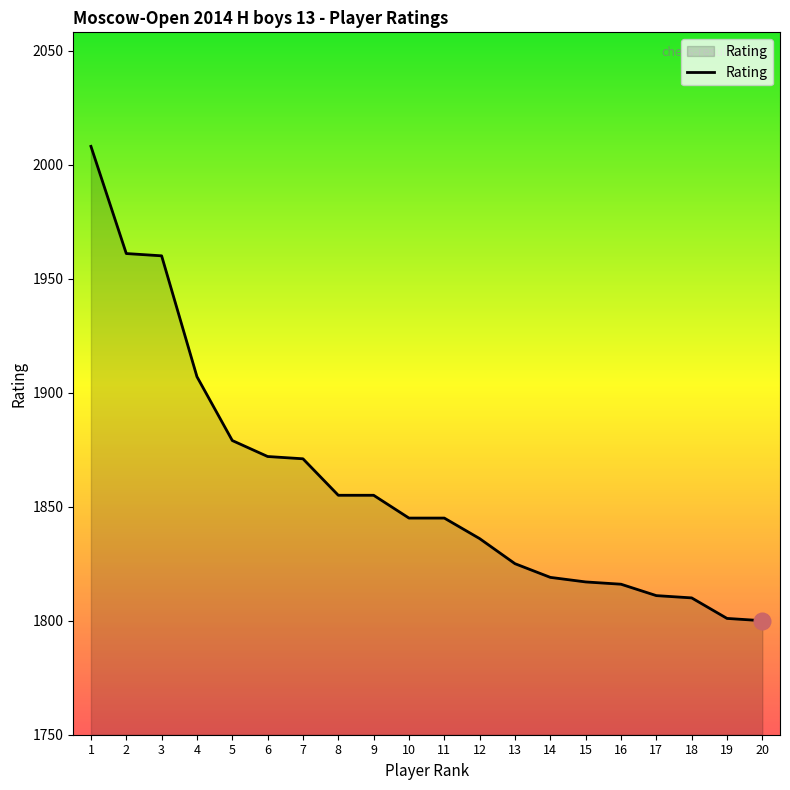

What is the maximum value shown in the chart?

2008